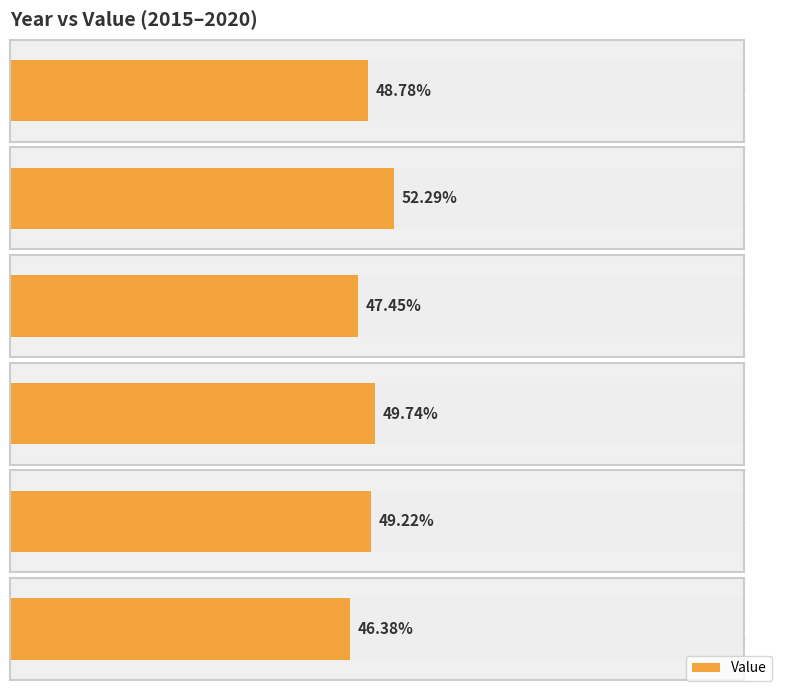

Between 2019 and 2020, which is larger?

2019